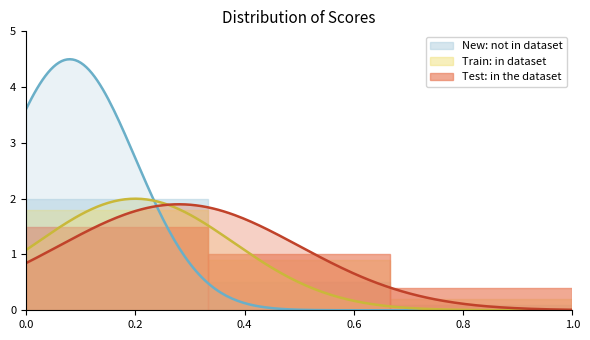

At how many categories does at least one series exceed 0?

3